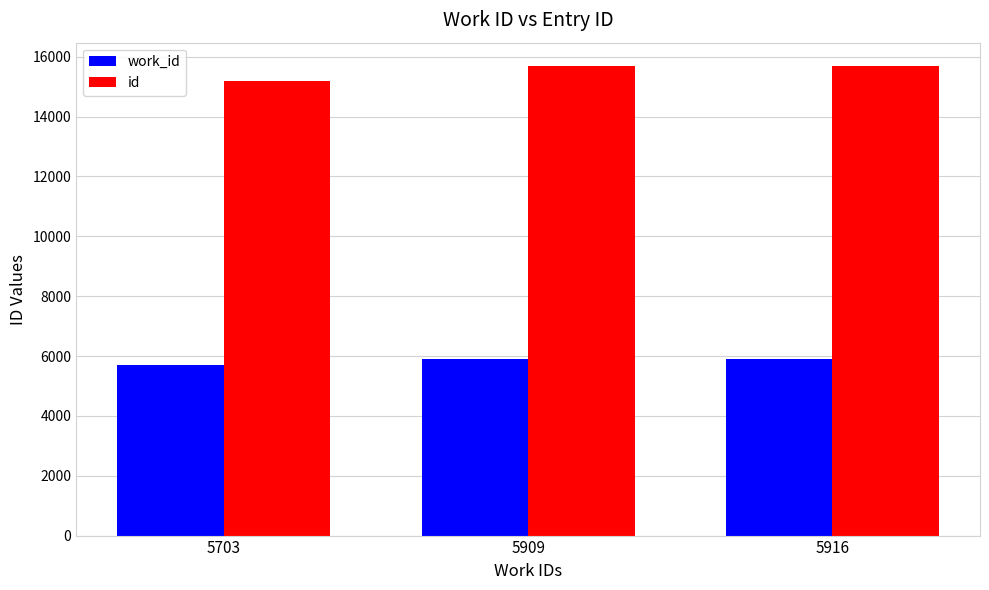

What is the maximum value shown in the chart?

15686